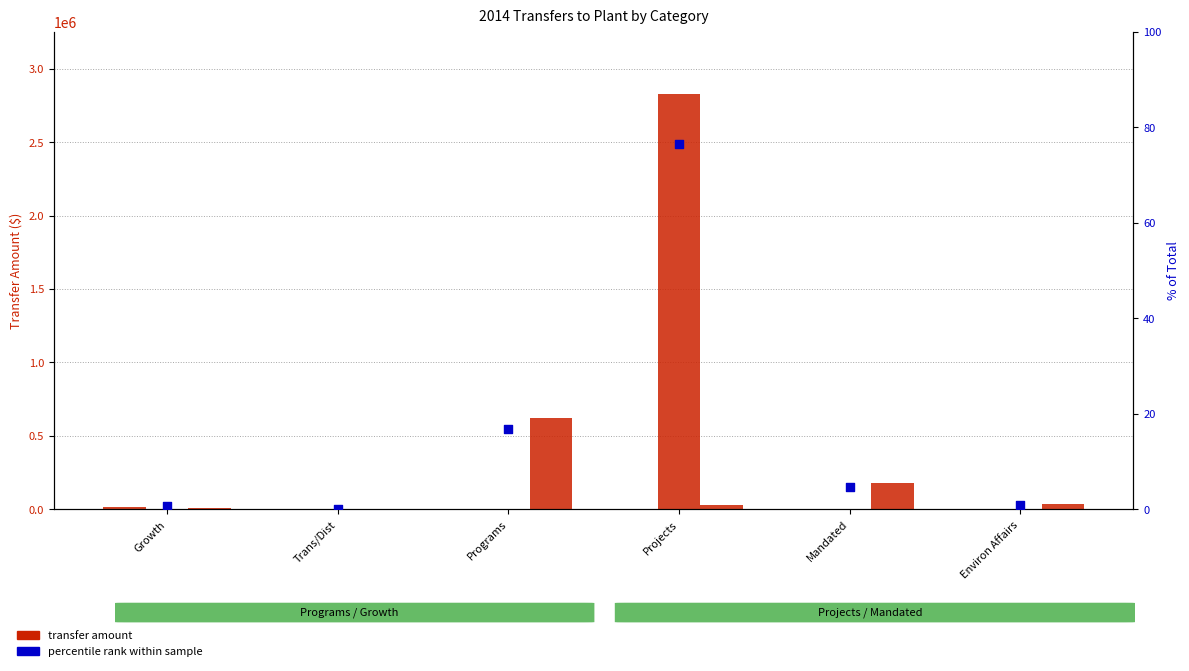

Which series contains the highest Y value?

Nov